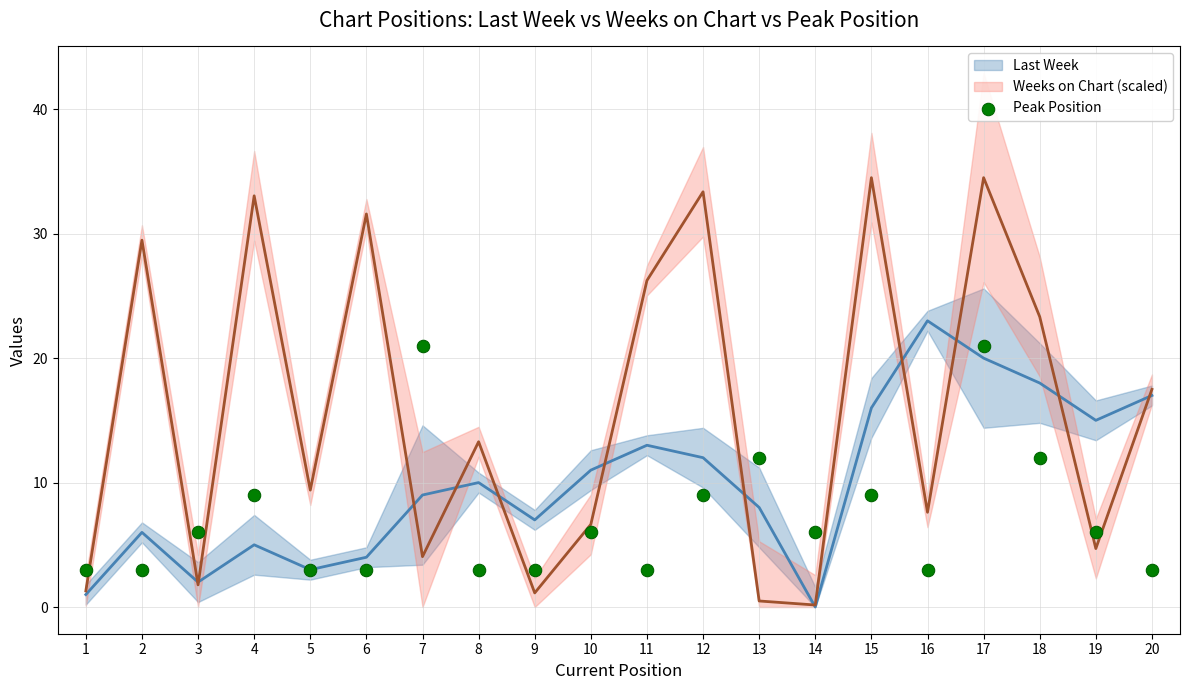

What is the range of X values (max minus min)?

19